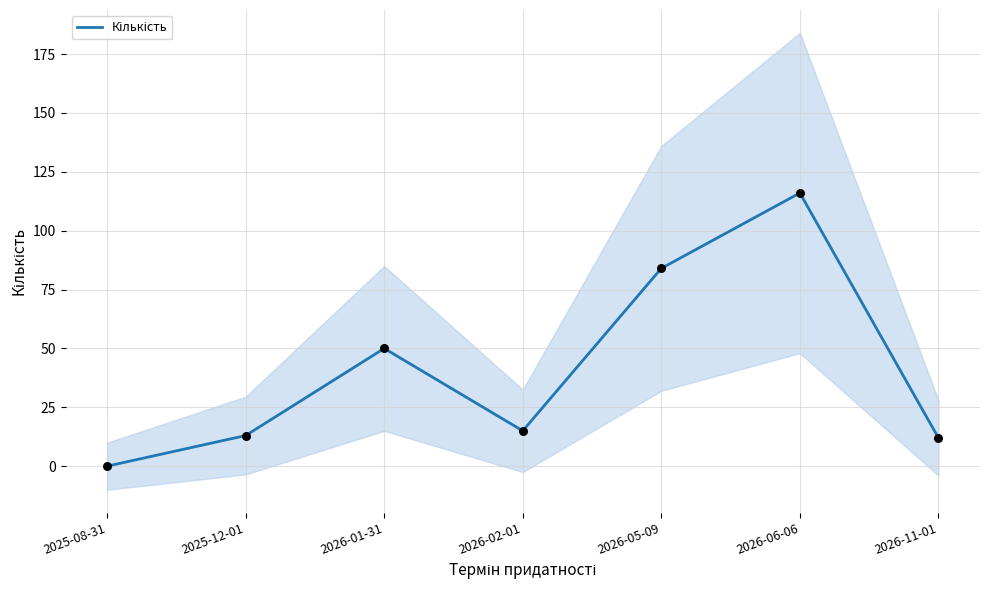

Between 2025-08-31 and 2026-02-01, which is larger?

2026-02-01